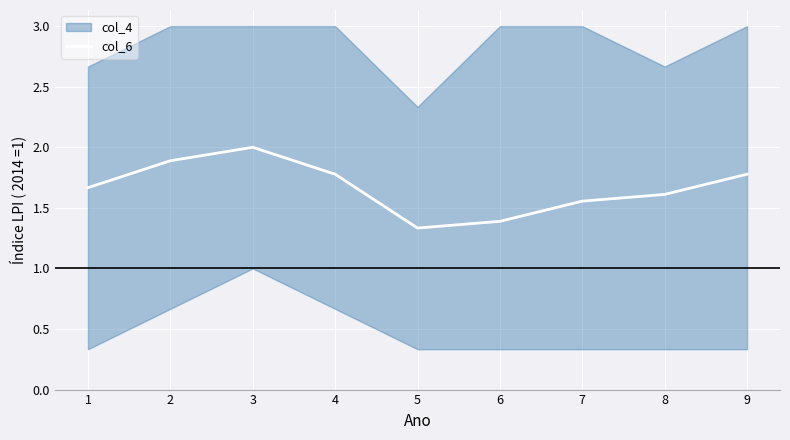

Rank the categories by value from highest to lowest.

3, 2, 4, 9, 1, 8, 7, 6, 5